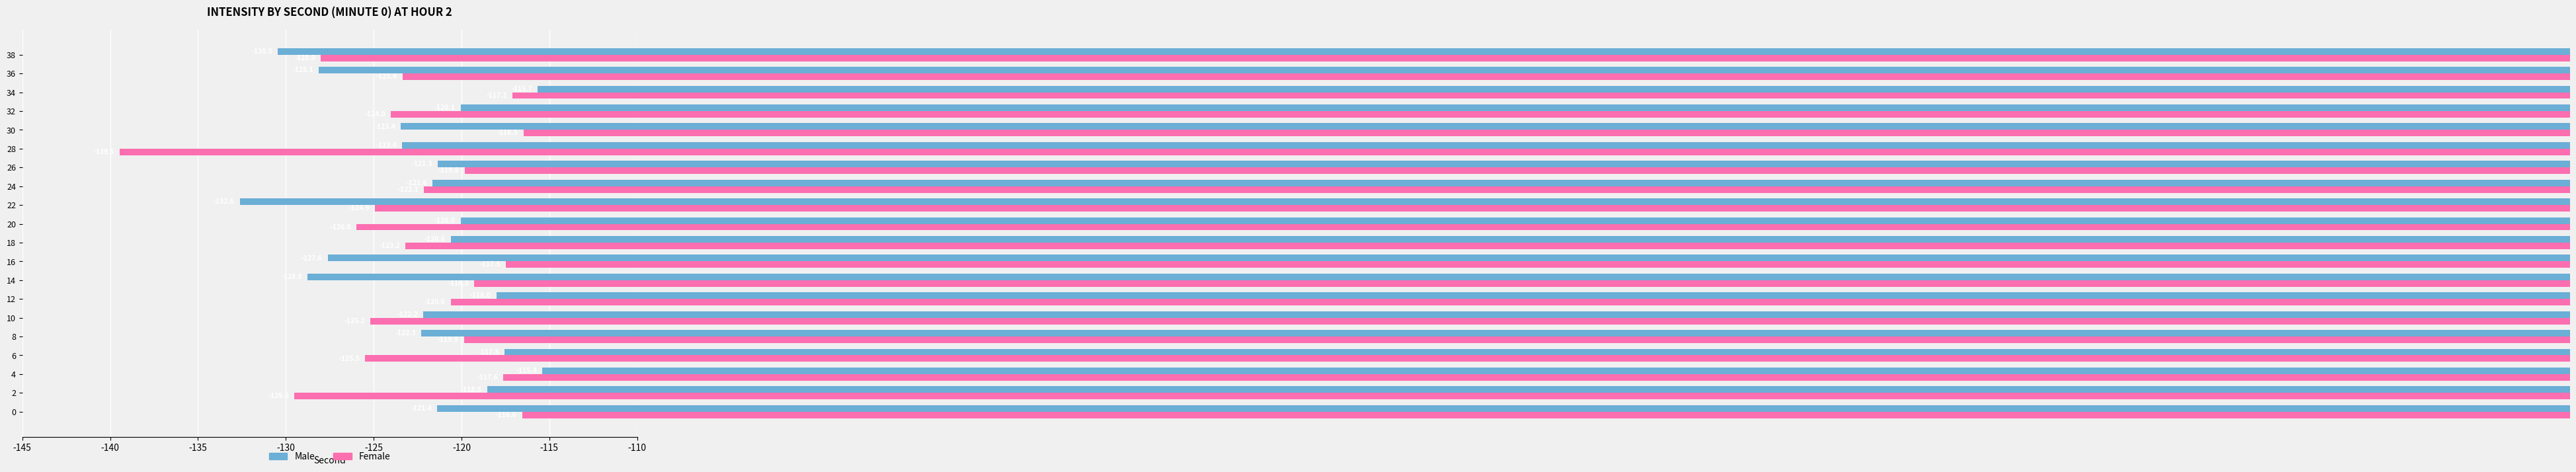

What is the total value across all series at 10?

-247.4